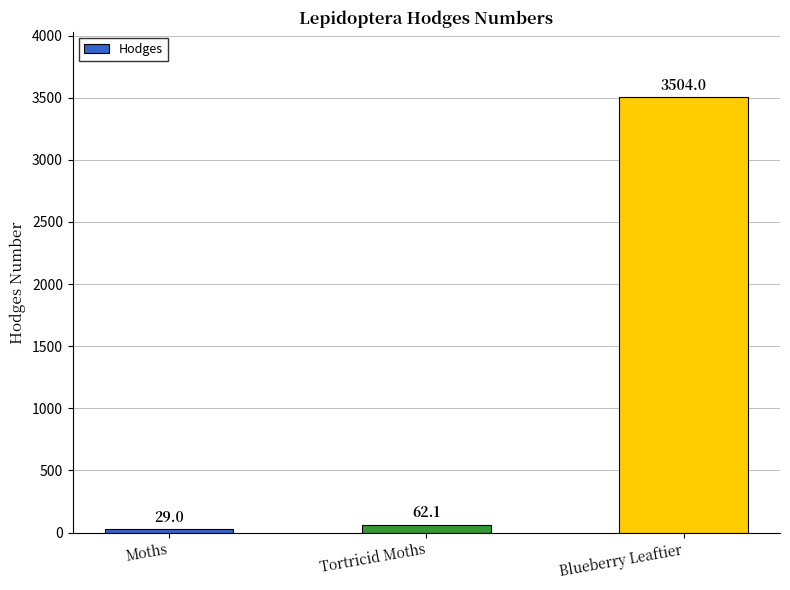

What is the greatest value displayed?

3504.0